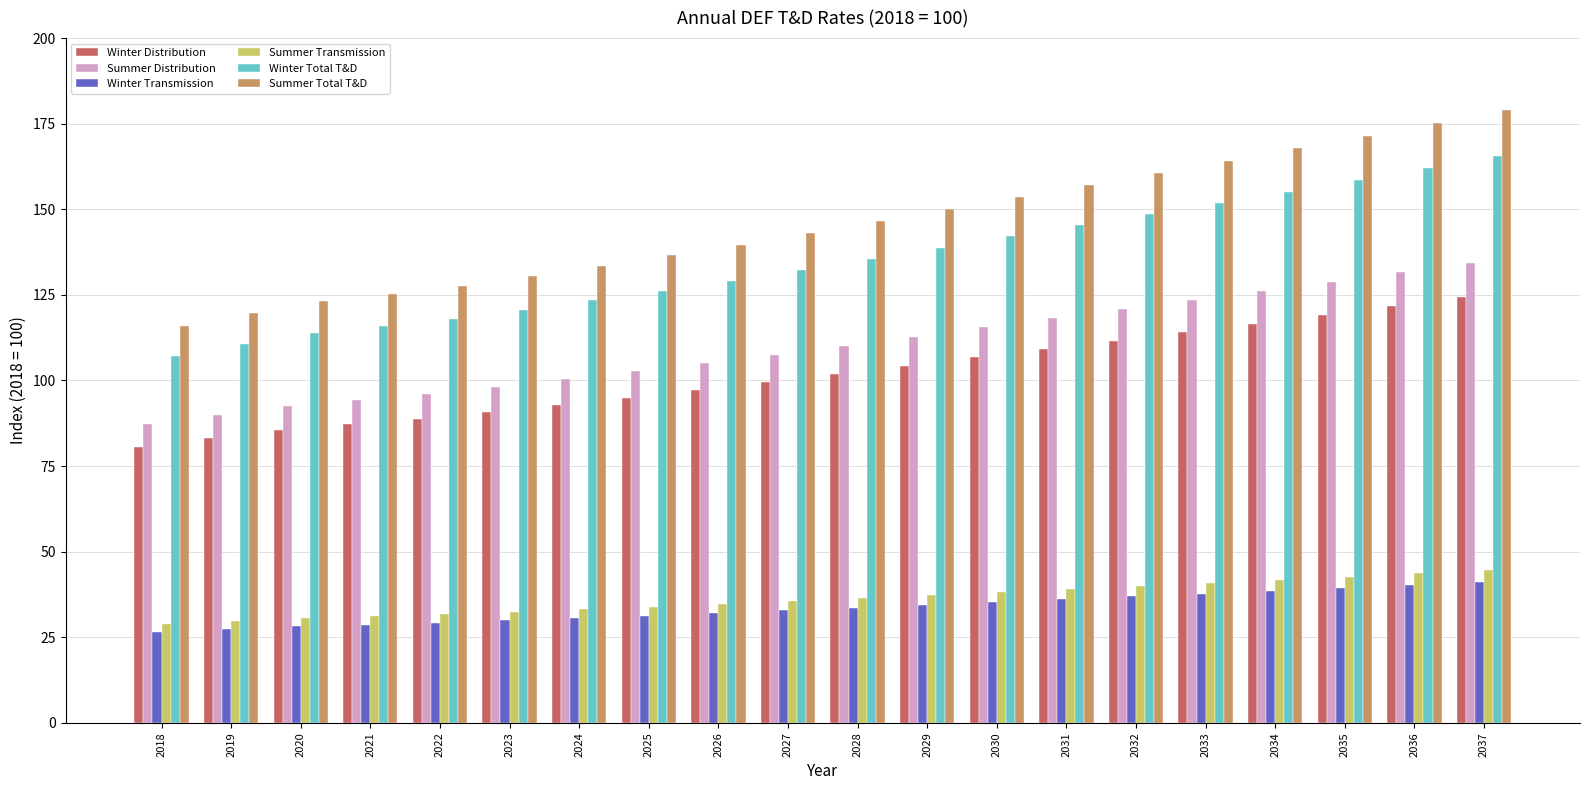

The Winter Total T&D series shows 113.8 at 2020. True or false?

True